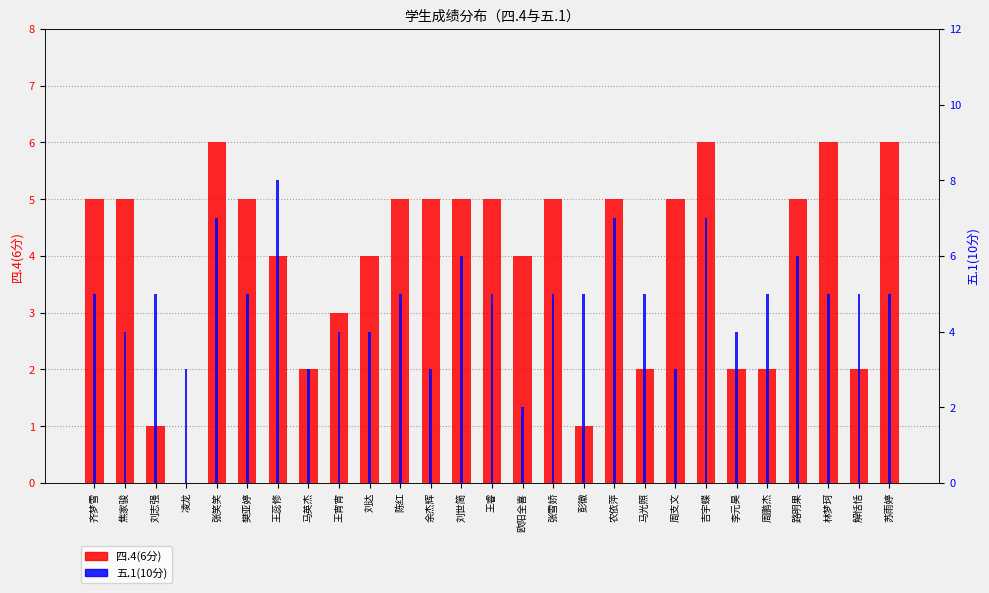

Reading left to right, what are all the values shown in this chart?

四.4(6分): 5	5	1	0	6	5	4	2	3	4	5	5	5	5	4	5	1	5	2	5	6	2	2	5	6	2	6
五.1(10分): 5	4	5	3	7	5	8	3	4	4	5	3	6	5	2	5	5	7	5	3	7	4	5	6	5	5	5